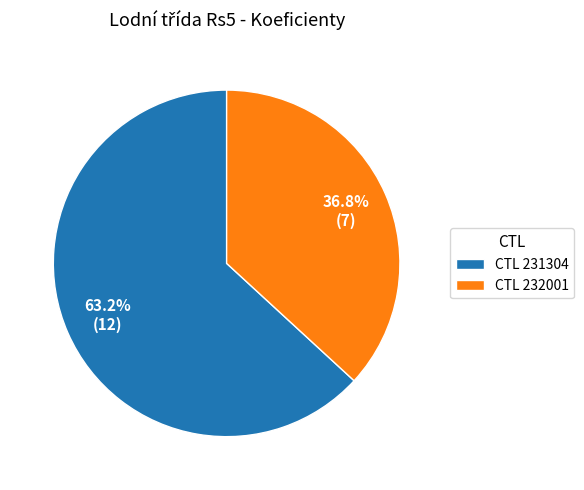

What is the largest slice in the pie chart?

CTL 231304